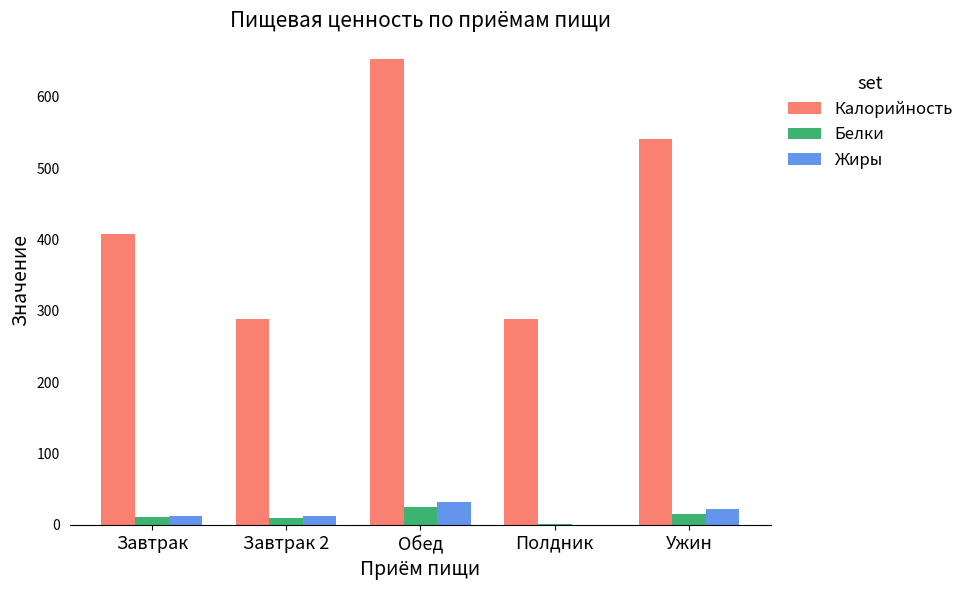

What is the sum of the Калорийность values at Ужин and Завтрак?

947.5